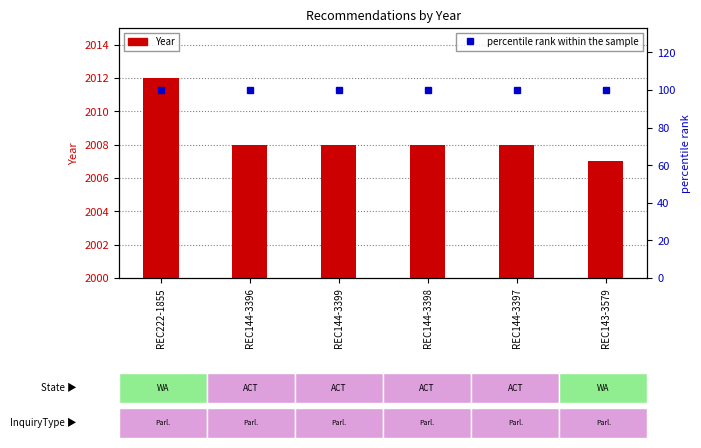

Which category has the highest value across all series?

REC222-1855